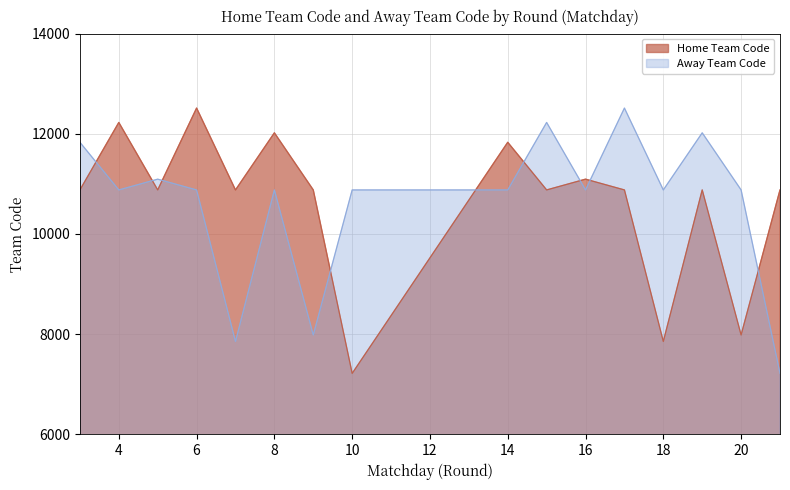

Where is the first local minimum for Home Team Code?

5